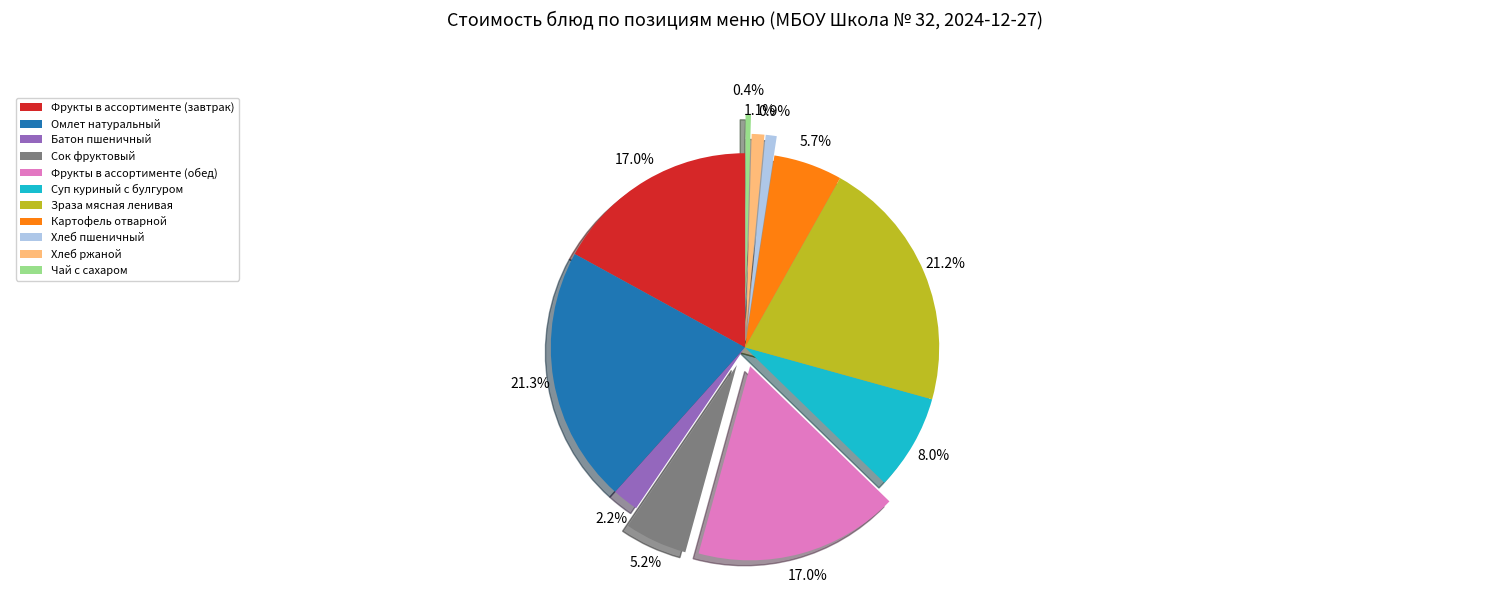

Which has a higher value, Хлеб пшеничный or Суп куриный с булгуром?

Суп куриный с булгуром